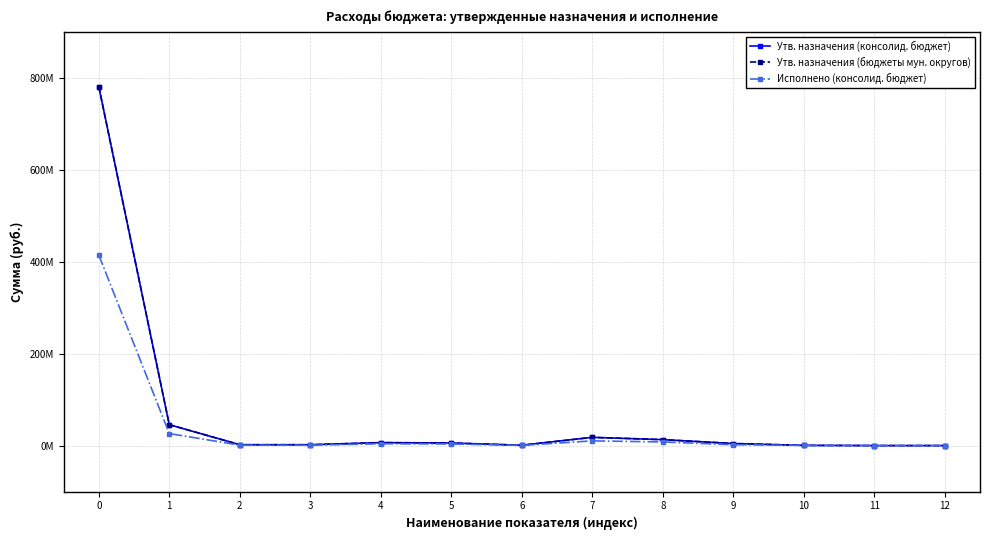

Is this an area chart (filled region under the line)?

No